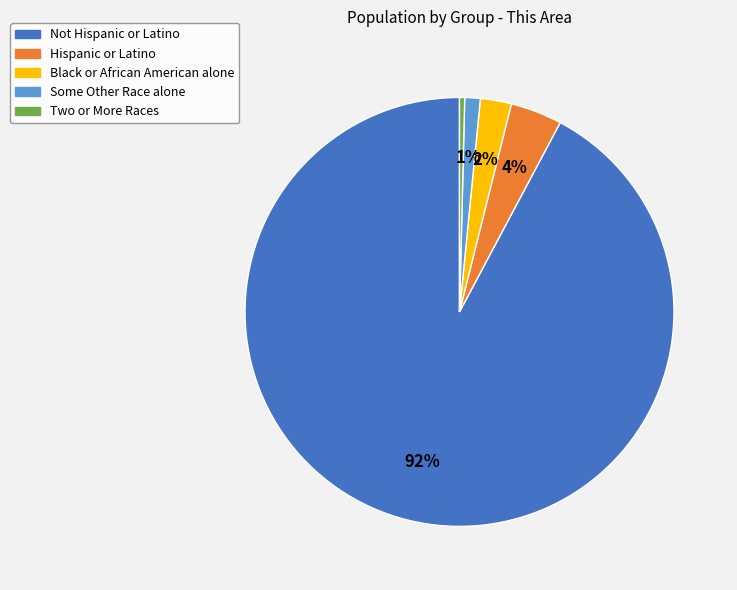

To the nearest percent, what portion does Black or African American alone represent?

2%